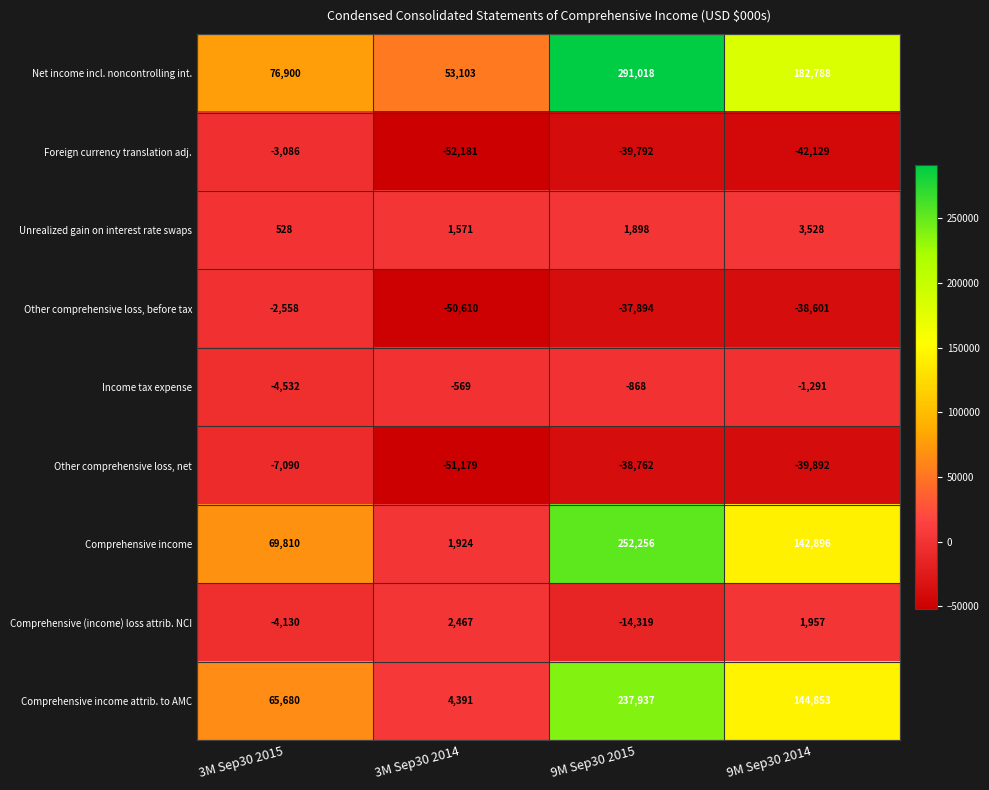

Which series changed the most between 3M Sep30 2015 and 9M Sep30 2015?

Net income incl. noncontrolling int.